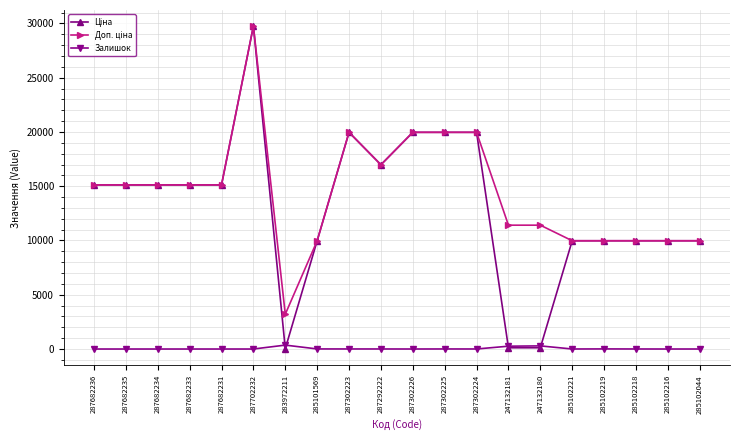

True or false: Залишок has more than 1 points higher than both neighbors.

True